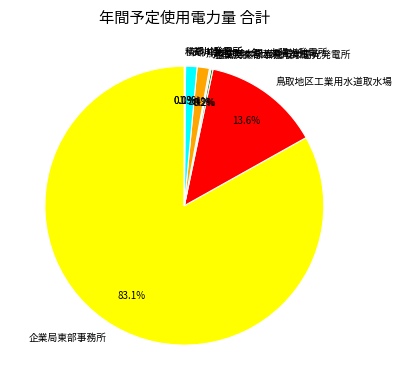

Which category has the biggest portion of the pie?

企業局東部事務所